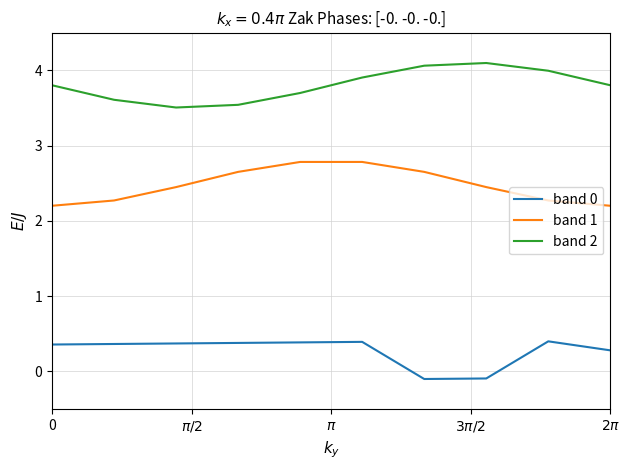

What is the minimum value for band 2?

3.5